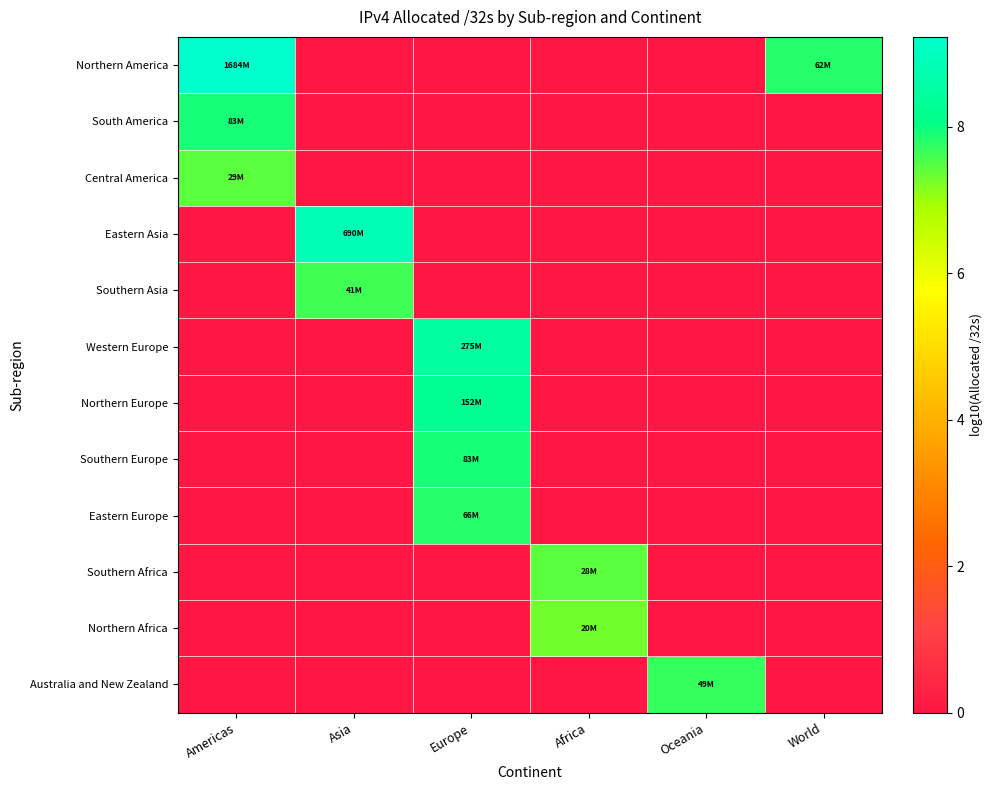

Which series changed the most between Asia and Oceania?

Eastern Asia